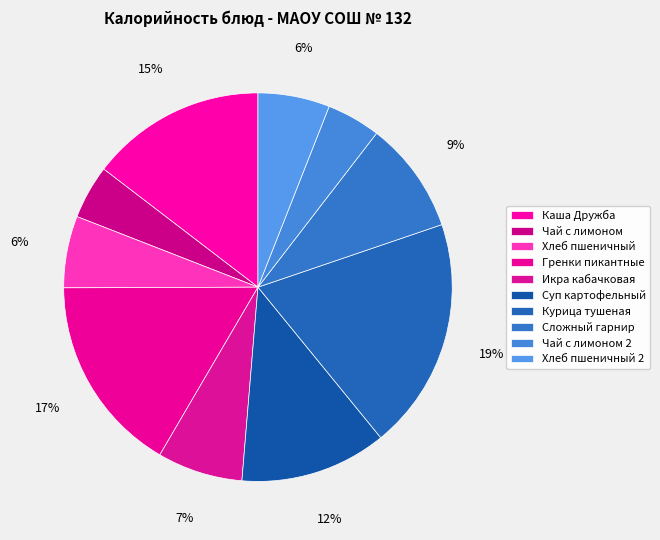

Count the number of slices in the pie.

10